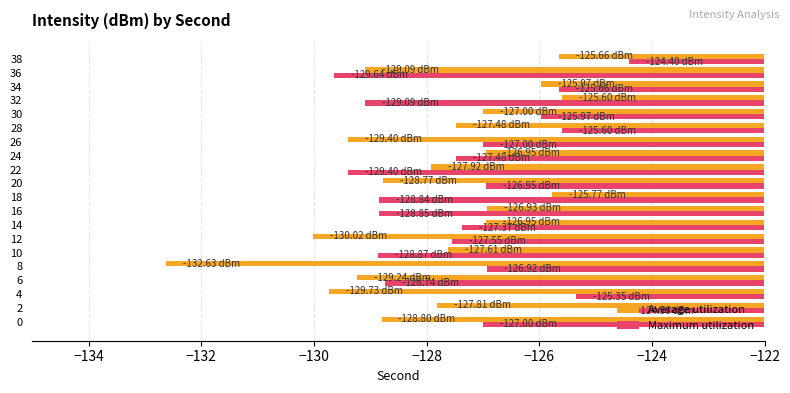

Rank the series at 36 from lowest to highest value.

Maximum utilization, Average utilization